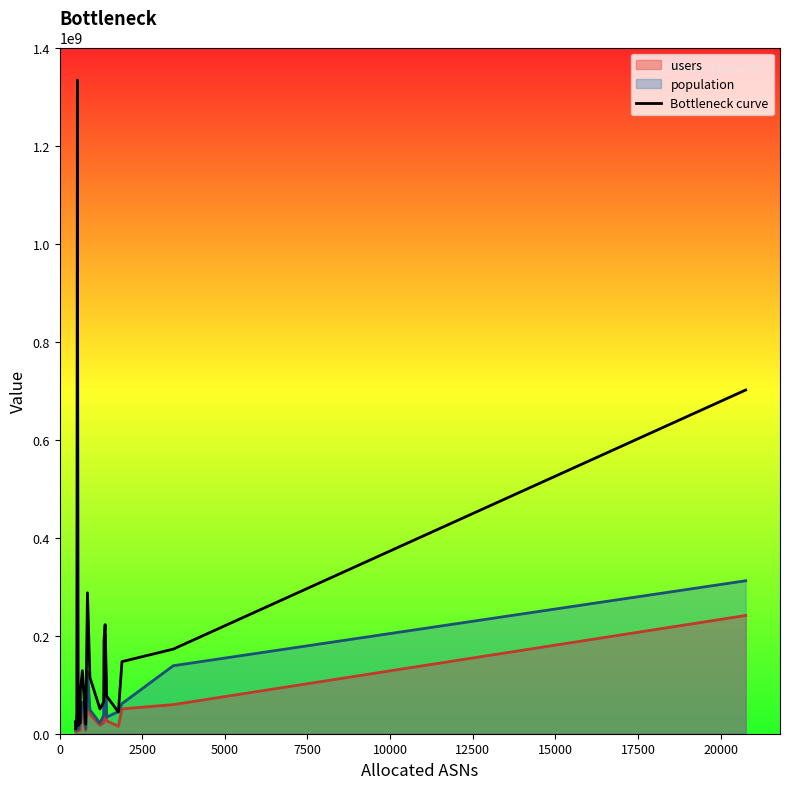

Rank the series by their average value, from highest to lowest.

Bottleneck curve, population, users